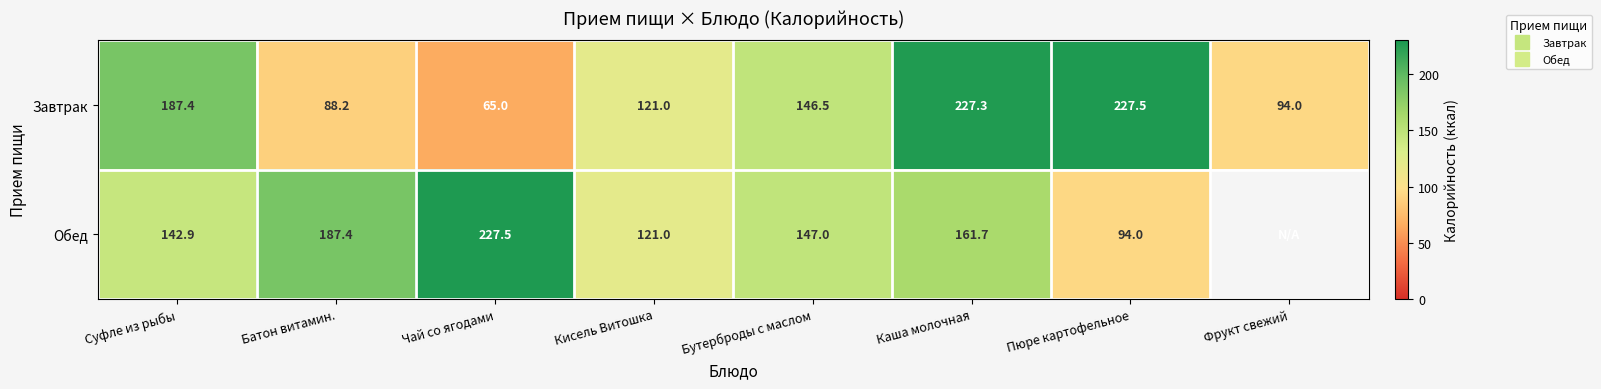

At which label does Обед first exceed 161?

Батон витамин.